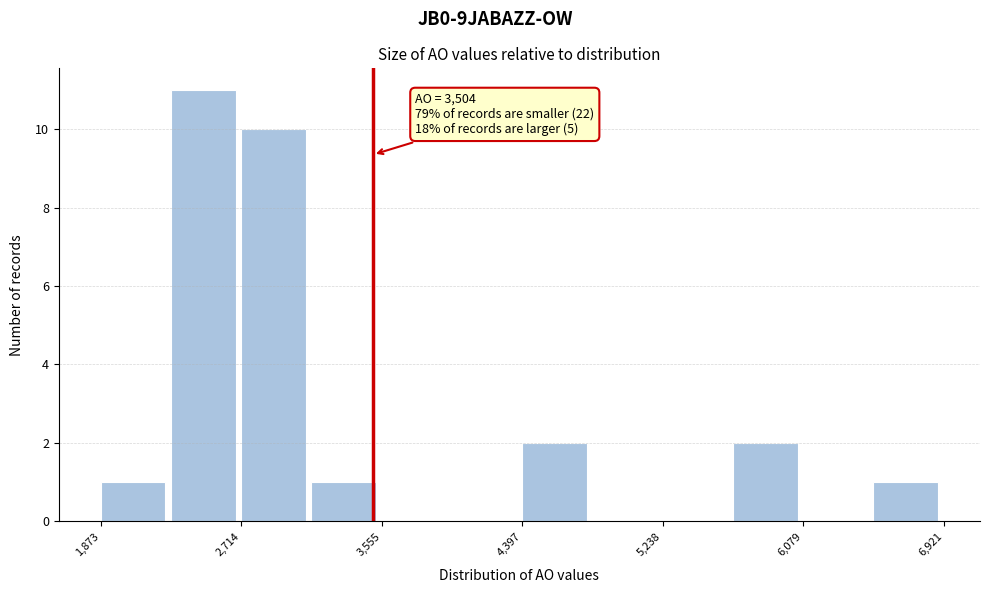

Which range on the x-axis has the tallest bar?

2300 to 2700